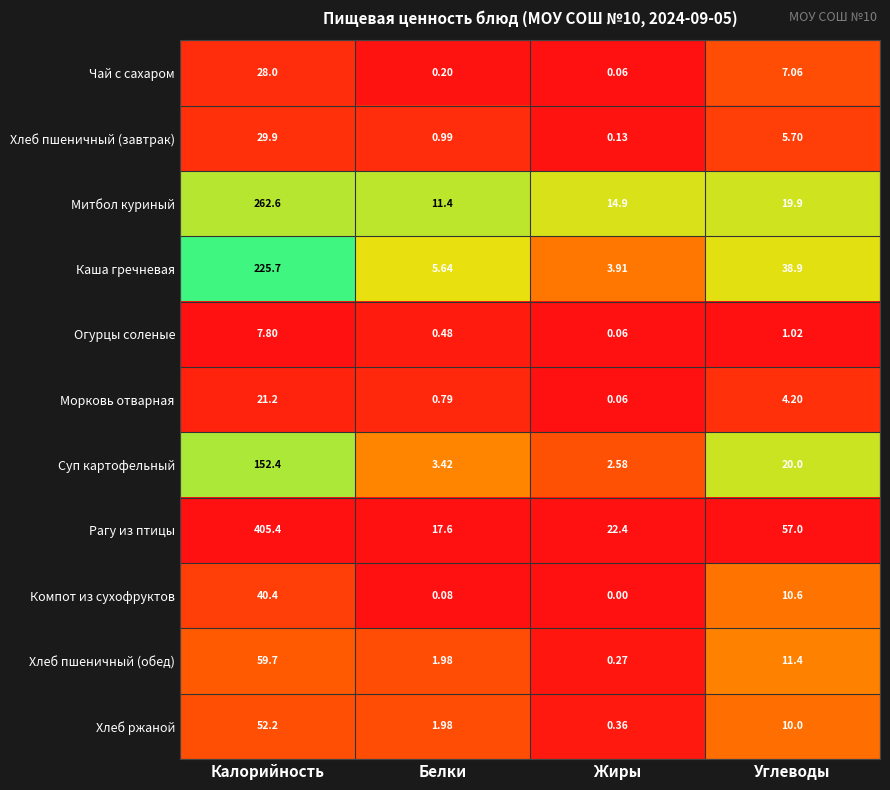

Between Калорийность and Углеводы, which series saw the biggest shift?

Рагу из птицы